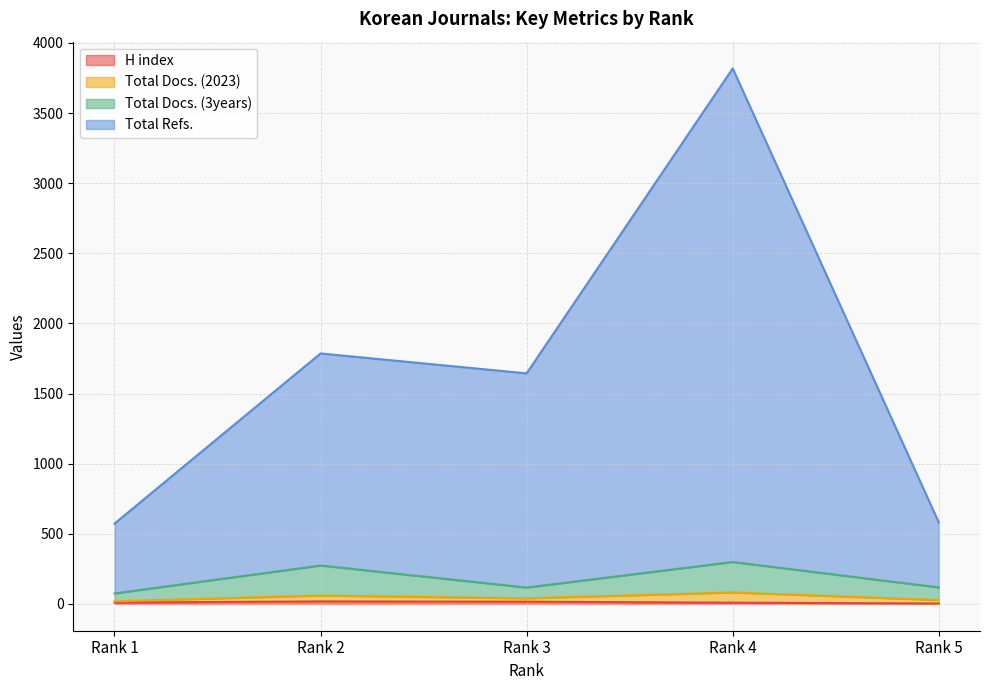

What is the value of the H index point at the 4th from the left?

9